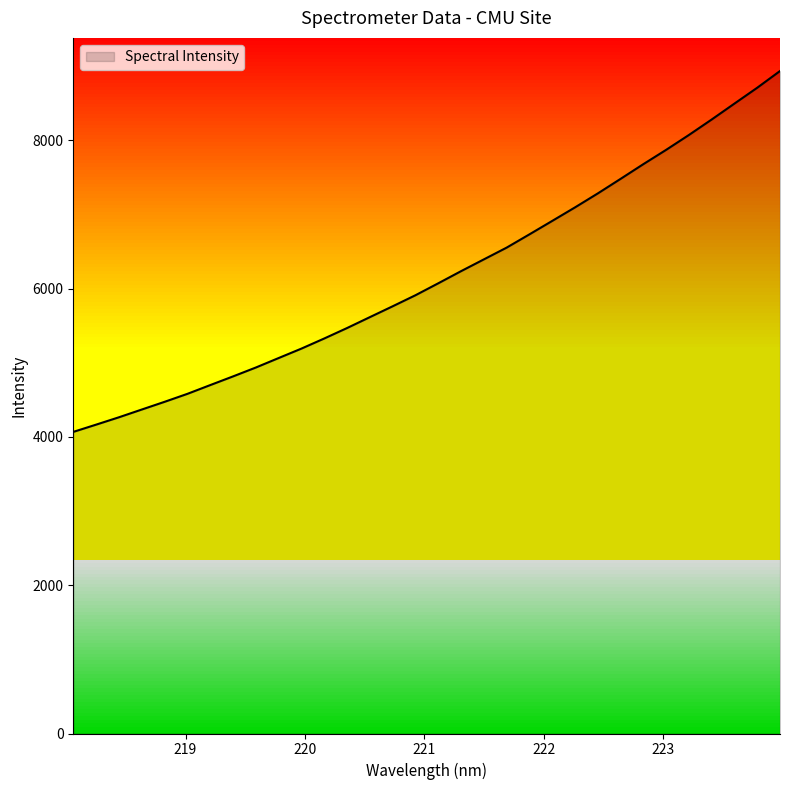

What is the difference between the maximum and minimum values?

4868.3